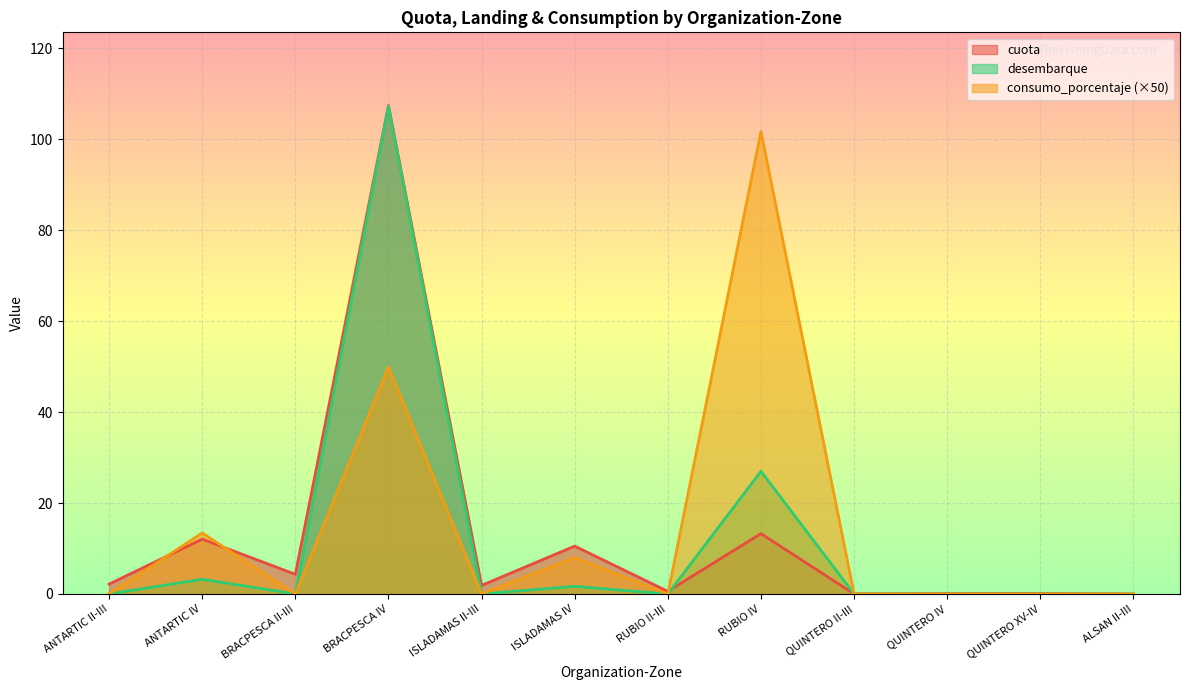

What is the highest value of the desembarque series?

107.2